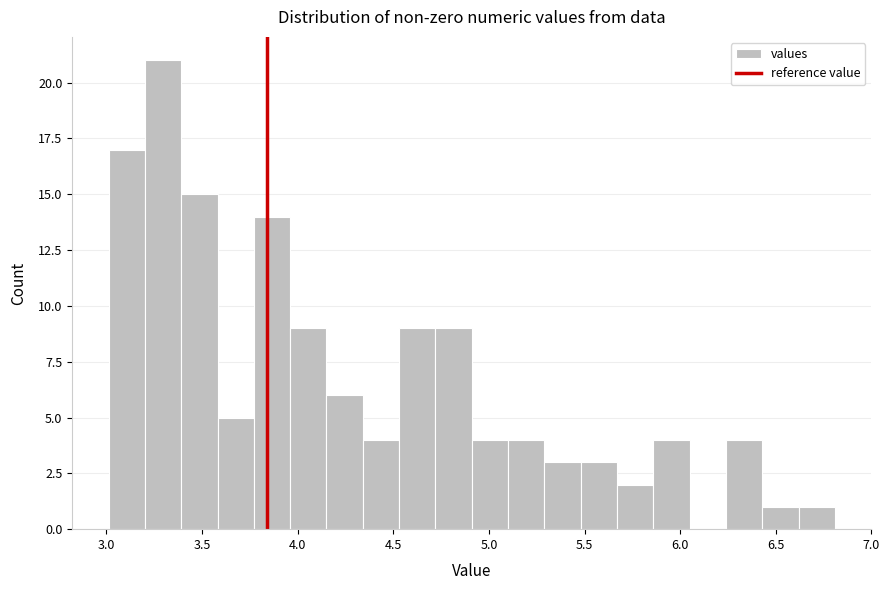

Around what value on the x-axis is the tallest bar? Give the approximate position of its centre, as read against the axis.

3.30